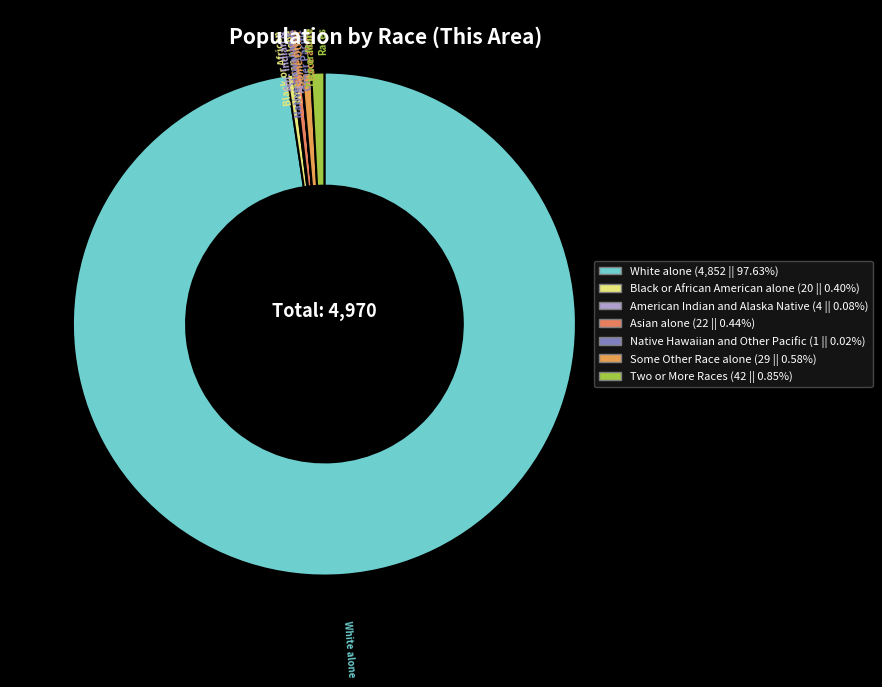

Rank the categories by value from lowest to highest.

Native Hawaiian and Other Pacific, American Indian and Alaska Native, Black or African American alone, Asian alone, Some Other Race alone, Two or More Races, White alone